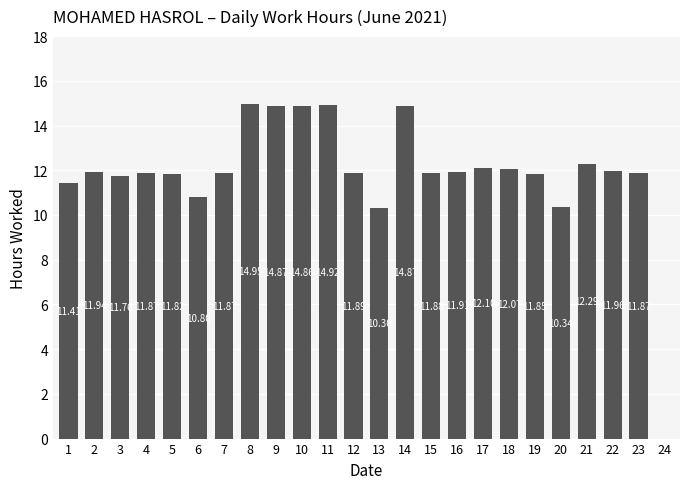

What is the sum of the values at 11 and 7?

26.8